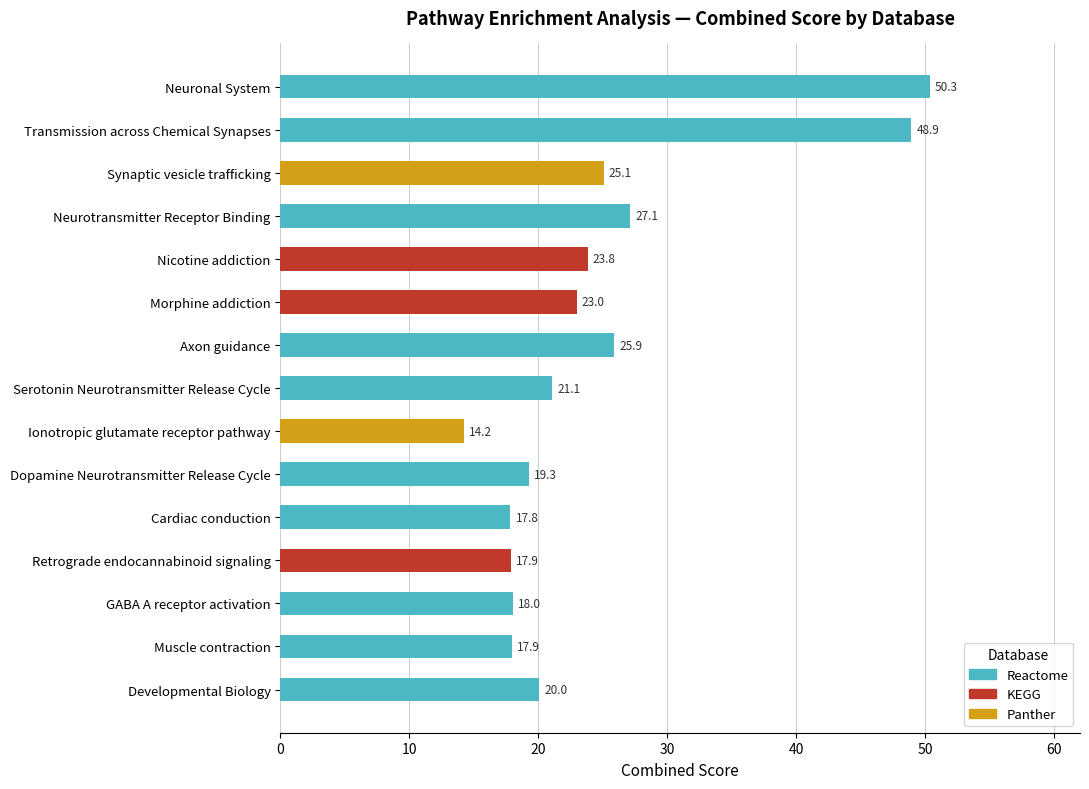

True or false: Reactome has a value of 69.9 at Neuronal System.

False